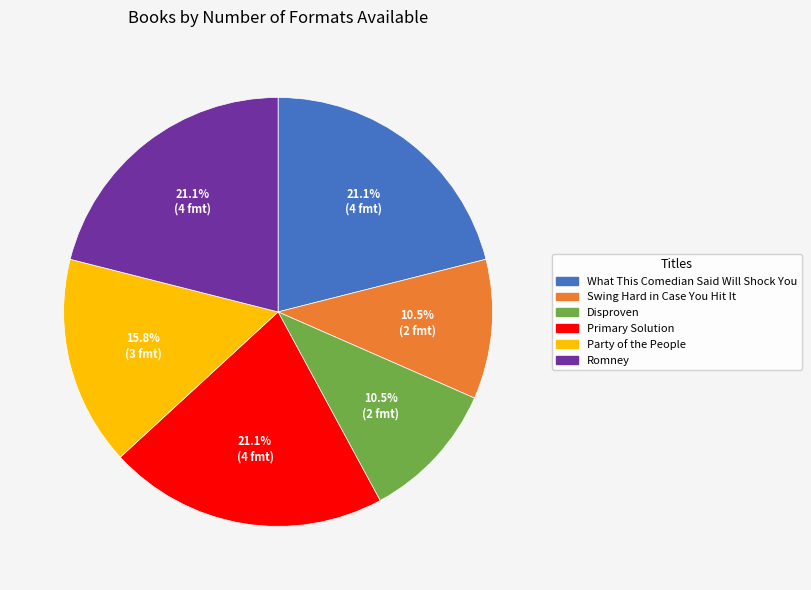

Is there any slice that represents more than half of the pie?

No